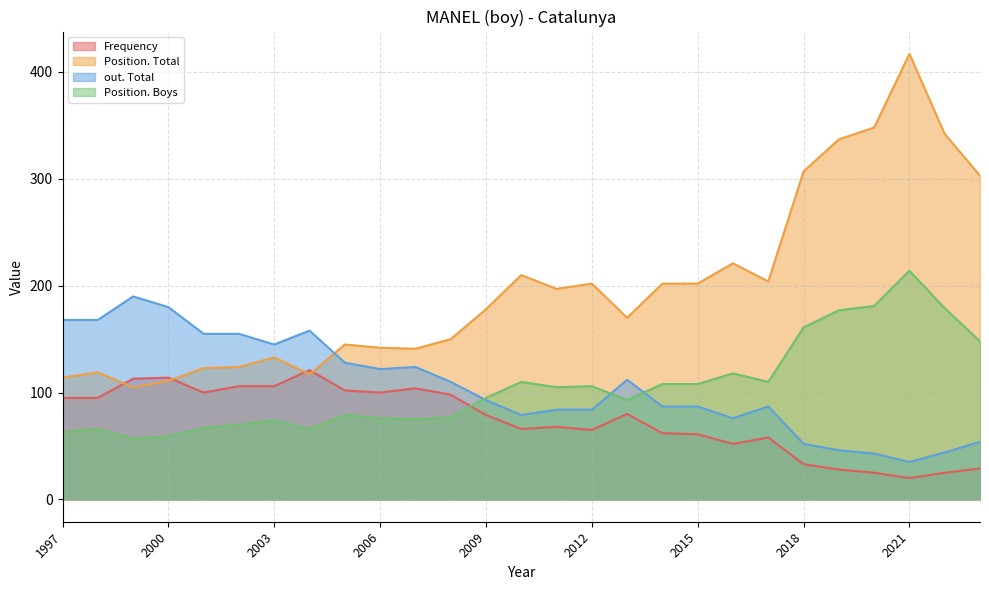

Reading left to right, extract all data points from this chart.

Frequency: 2023=29	2022=25	2021=20	2020=25	2019=28	2018=33	2017=58	2016=52	2015=61	2014=62	2013=80	2012=65	2011=68	2010=66	2009=79	2008=98	2007=104	2006=100	2005=102	2004=121	2003=106	2002=106	2001=100	2000=114	1999=113	1998=95	1997=95
Position. Total: 2023=303	2022=342	2021=417	2020=348	2019=337	2018=307	2017=204	2016=221	2015=202	2014=202	2013=170	2012=202	2011=197	2010=210	2009=178	2008=150	2007=141	2006=142	2005=145	2004=117	2003=133	2002=124	2001=123	2000=111	1999=105	1998=119	1997=114
out. Total: 2023=54	2022=44	2021=35	2020=43	2019=46	2018=52	2017=87	2016=76	2015=87	2014=87	2013=112	2012=84	2011=84	2010=79	2009=93	2008=110	2007=124	2006=122	2005=128	2004=158	2003=145	2002=155	2001=155	2000=180	1999=190	1998=168	1997=168
Position. Boys: 2023=148	2022=179	2021=214	2020=181	2019=177	2018=161	2017=110	2016=118	2015=108	2014=108	2013=93	2012=106	2011=105	2010=110	2009=95	2008=77	2007=75	2006=76	2005=79	2004=66	2003=74	2002=70	2001=67	2000=59	1999=57	1998=66	1997=63